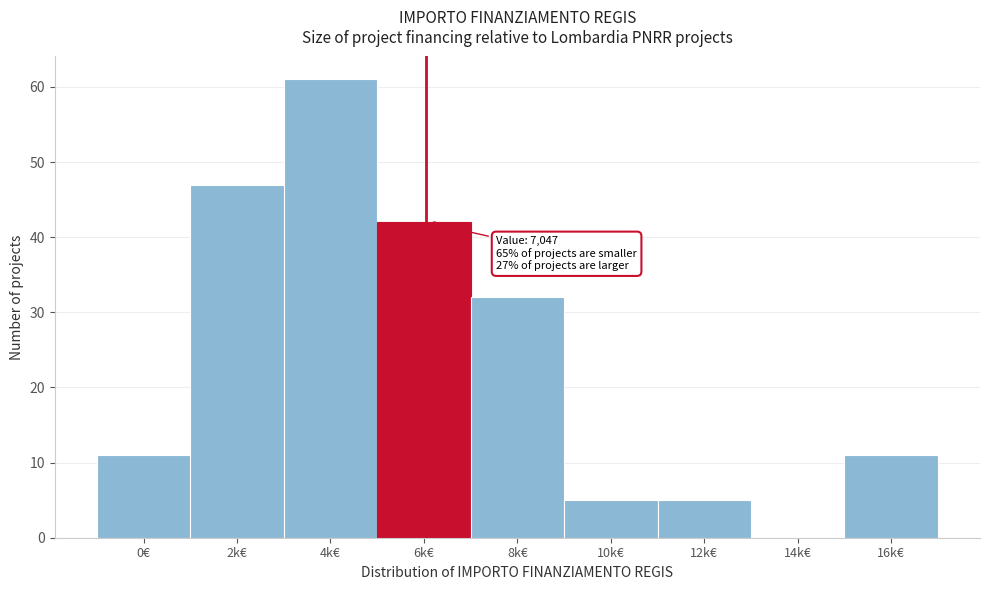

Reading left to right, list all the values displayed in this chart.

0€=11	2k€=47	4k€=61	6k€=42	8k€=32	10k€=5	12k€=5	14k€=0	16k€=11